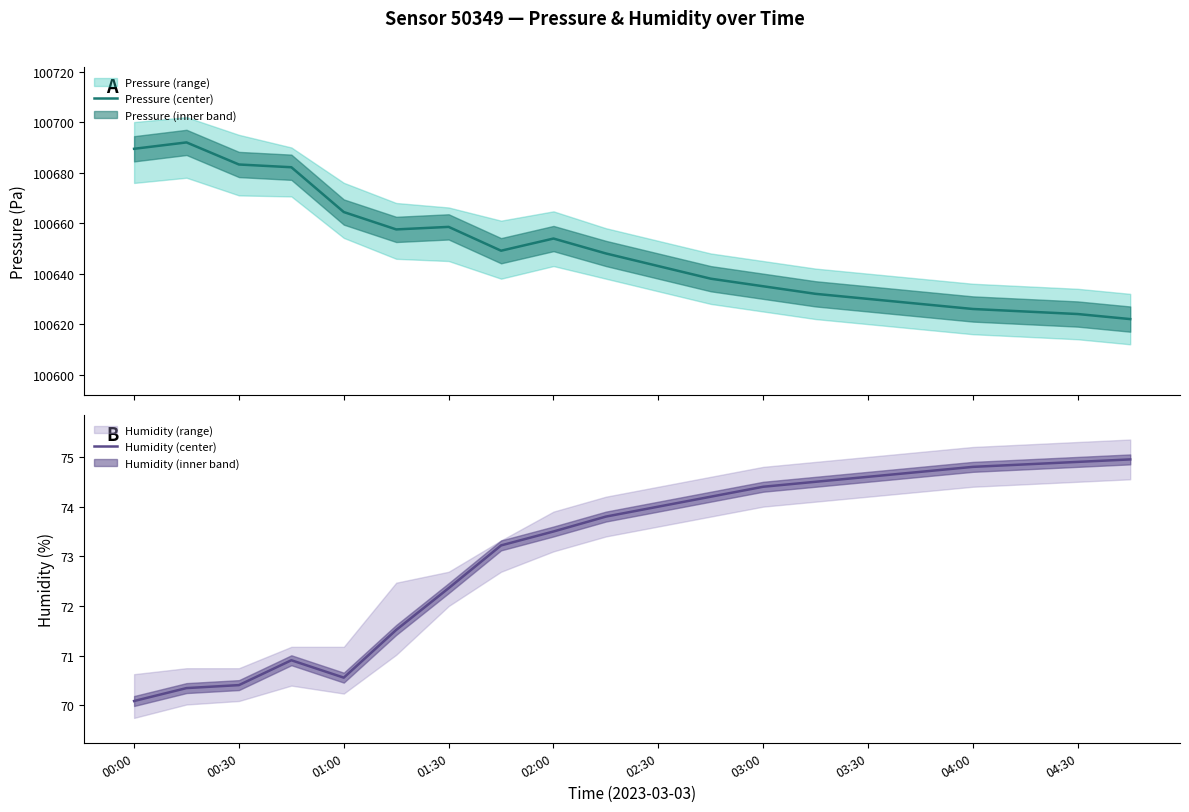

What is the highest value of the Pressure (center) series?

100692.0